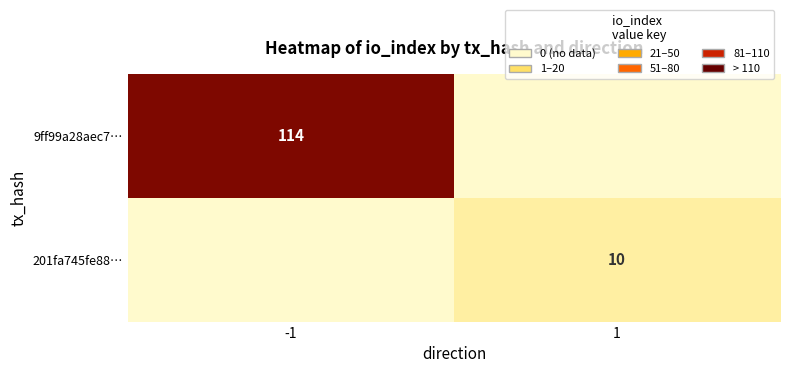

True or false: 9ff99a28aec7… has a value of 199 at -1.

False